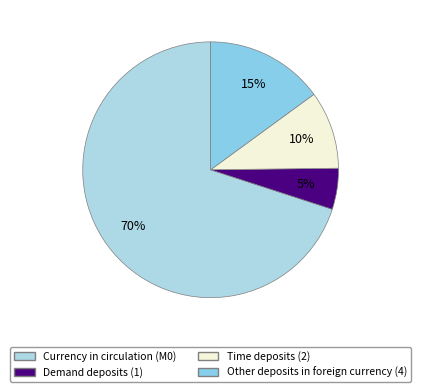

Which category has the biggest portion of the pie?

Currency in circulation (M0)